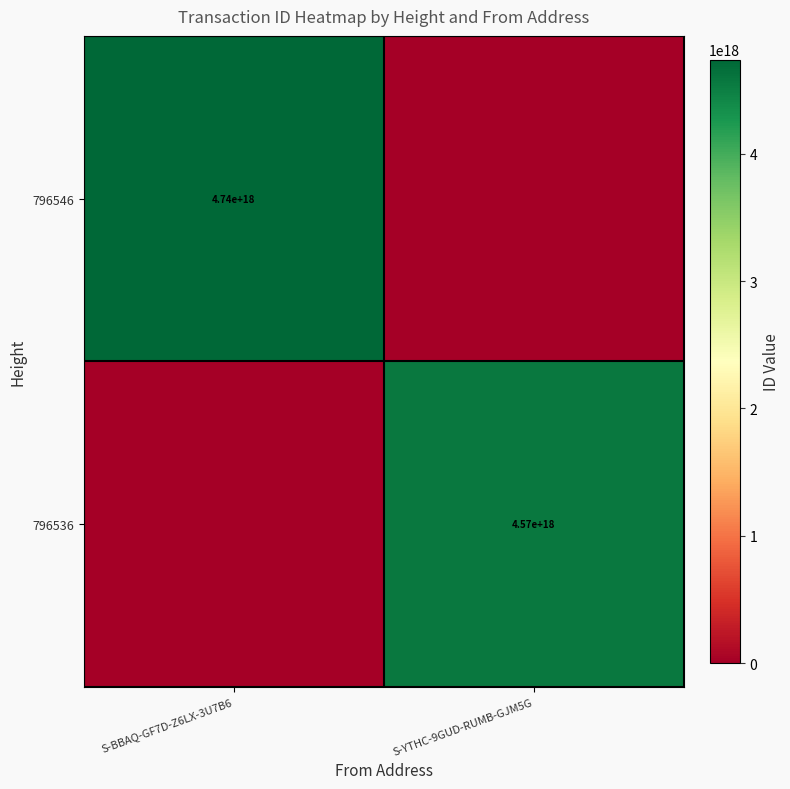

Is it true that 796536 equals 7652753746467932160 at S-YTHC-9GUD-RUMB-GJM5G?

False